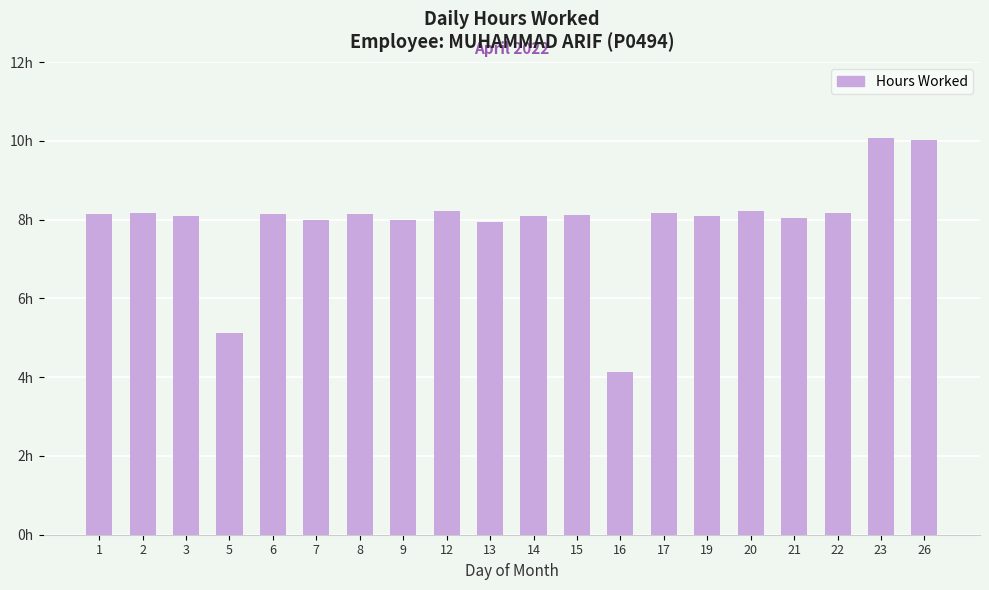

What is the change in value from 5 to 26?

+4.9